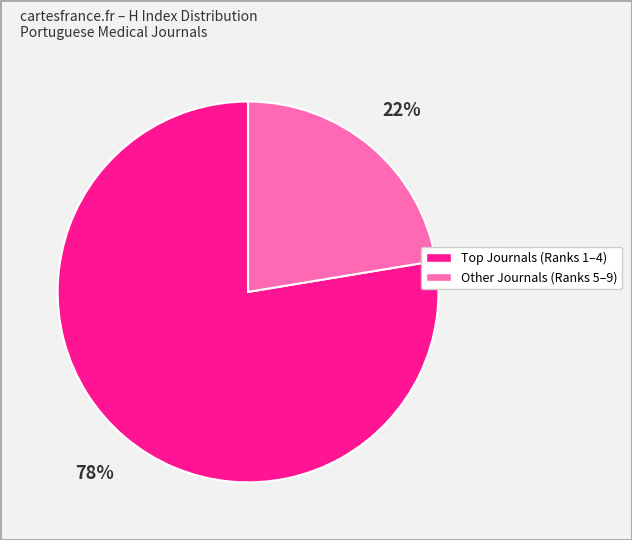

To the nearest percent, what is the average slice percentage?

50%